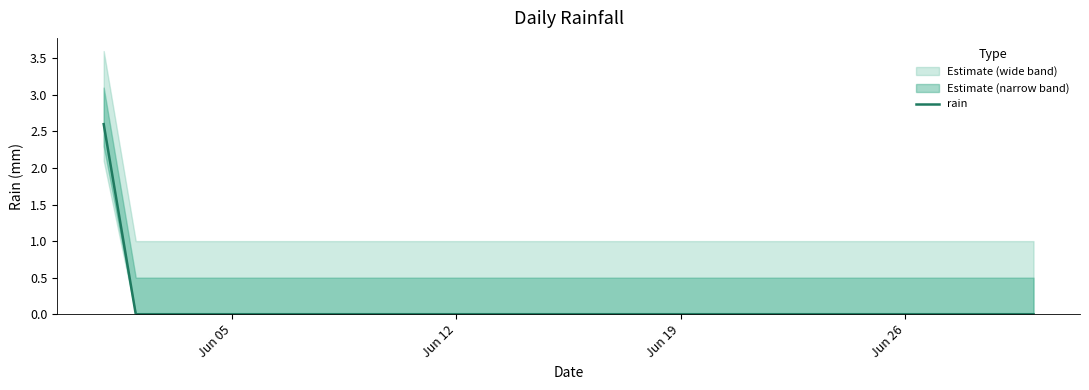

How many categories are shown in the chart?

30